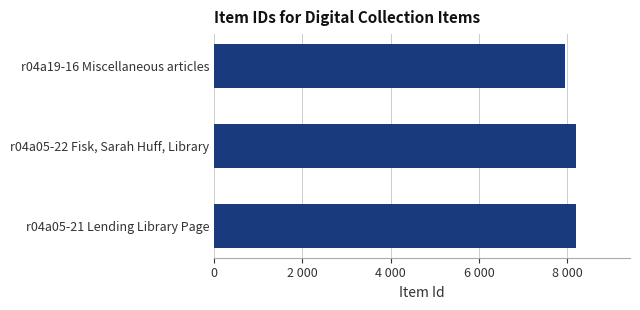

What is the minimum value shown in the chart?

7951